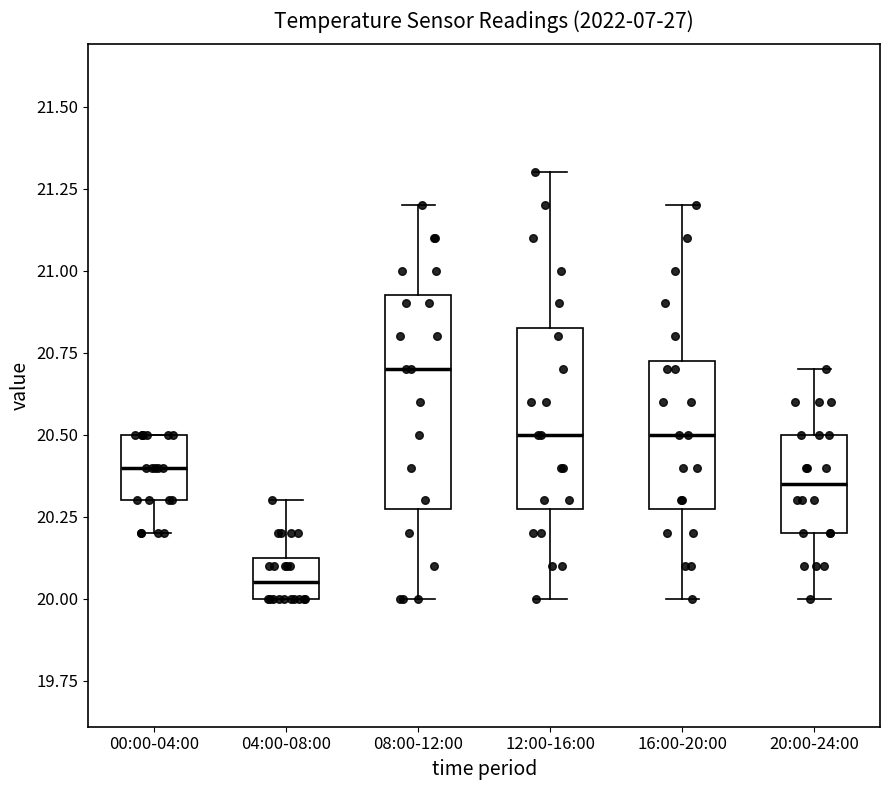

Reading left to right, transcribe this box plot: for each box, give where its median line is, the range the box spans, and where its two whiskers end, as read against the y-axis. The values are not printed on the chart, so give them approximately, as read against the axis.

00:00-04:00: median 20.40, box 20.30 to 20.50, whiskers 20.20 to 20.50
04:00-08:00: median 20.05, box 20.00 to 20.15, whiskers 20.00 to 20.30
08:00-12:00: median 20.70, box 20.30 to 20.95, whiskers 20.00 to 21.20
12:00-16:00: median 20.50, box 20.30 to 20.85, whiskers 20.00 to 21.30
16:00-20:00: median 20.50, box 20.30 to 20.75, whiskers 20.00 to 21.20
20:00-24:00: median 20.35, box 20.20 to 20.50, whiskers 20.00 to 20.70